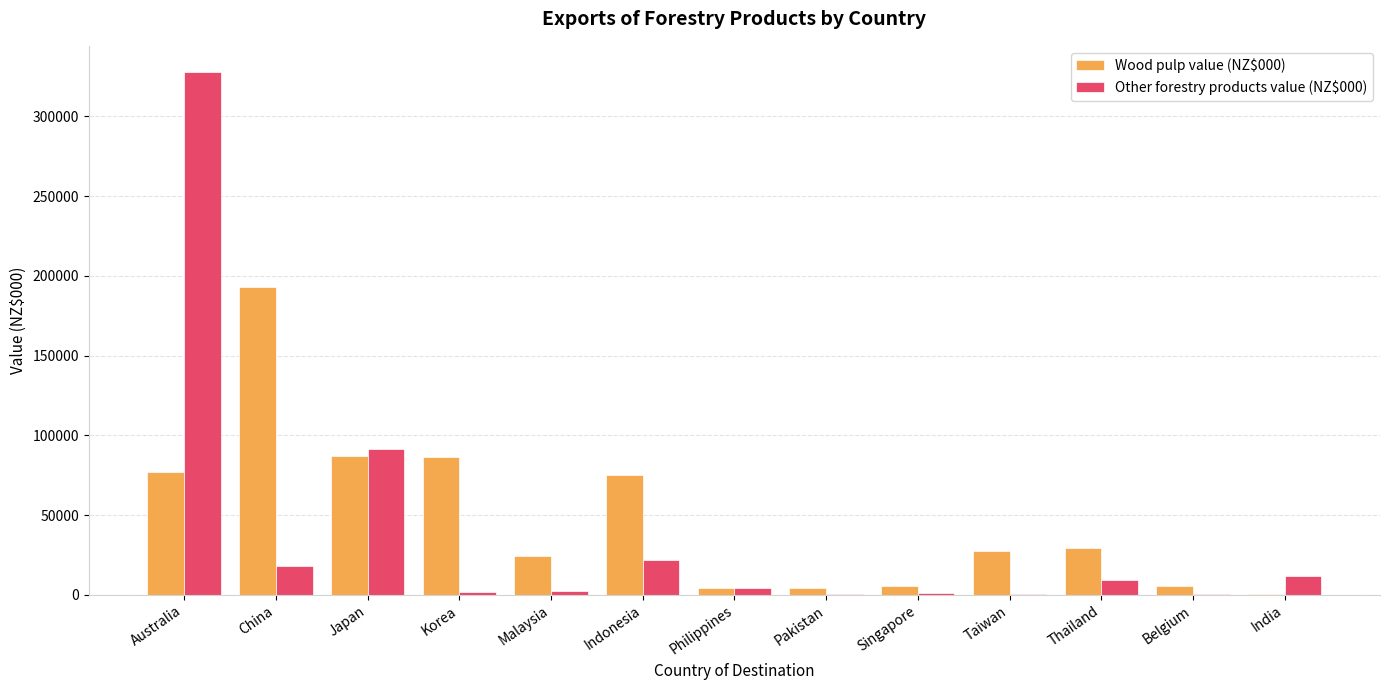

Which series changed the most between Malaysia and Belgium?

Wood pulp value (NZ$000)